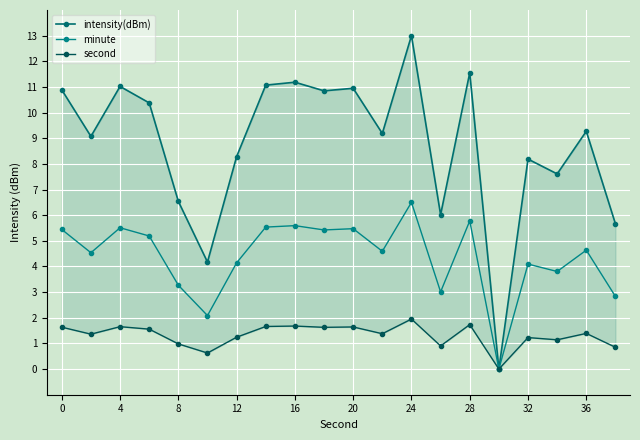

Reading left to right, what are all the values shown in this chart?

intensity(dBm): 10.9	9.1	11.0	10.4	6.5	4.2	8.3	11.1	11.2	10.8	10.9	9.2	13.0	6.0	11.6	0.0	8.2	7.6	9.3	5.7
minute: 5.4	4.5	5.5	5.2	3.3	2.1	4.1	5.5	5.6	5.4	5.5	4.6	6.5	3.0	5.8	0.0	4.1	3.8	4.6	2.8
second: 1.6	1.4	1.7	1.6	1.0	0.6	1.2	1.7	1.7	1.6	1.6	1.4	1.9	0.9	1.7	0.0	1.2	1.1	1.4	0.8